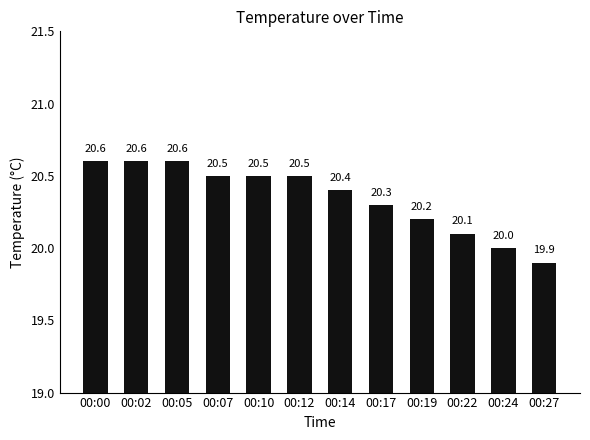

What is the sum of all values?

244.2